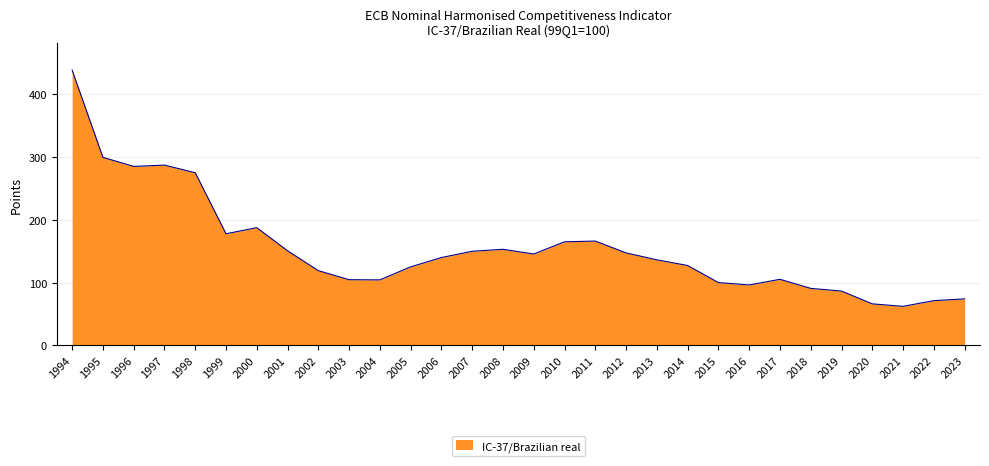

Which label corresponds to the largest value in the chart?

1994